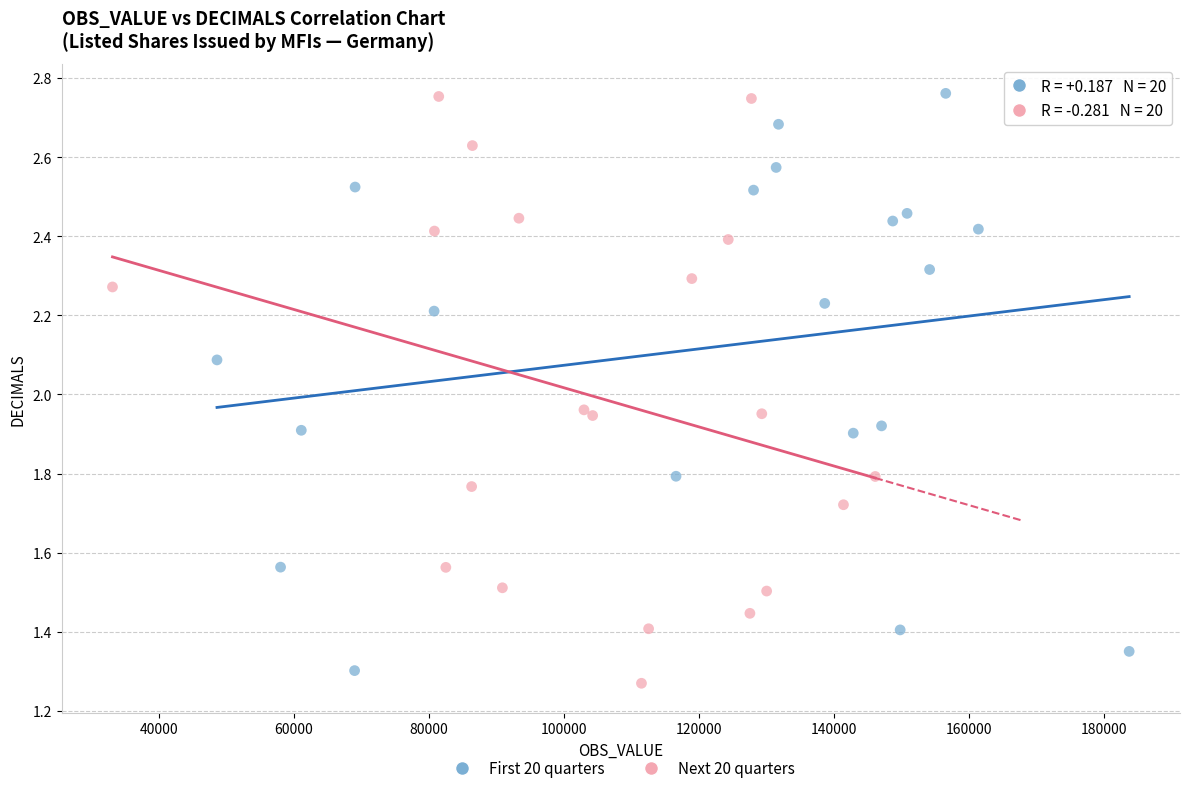

Which series contains the lowest Y value?

Next 20 quarters